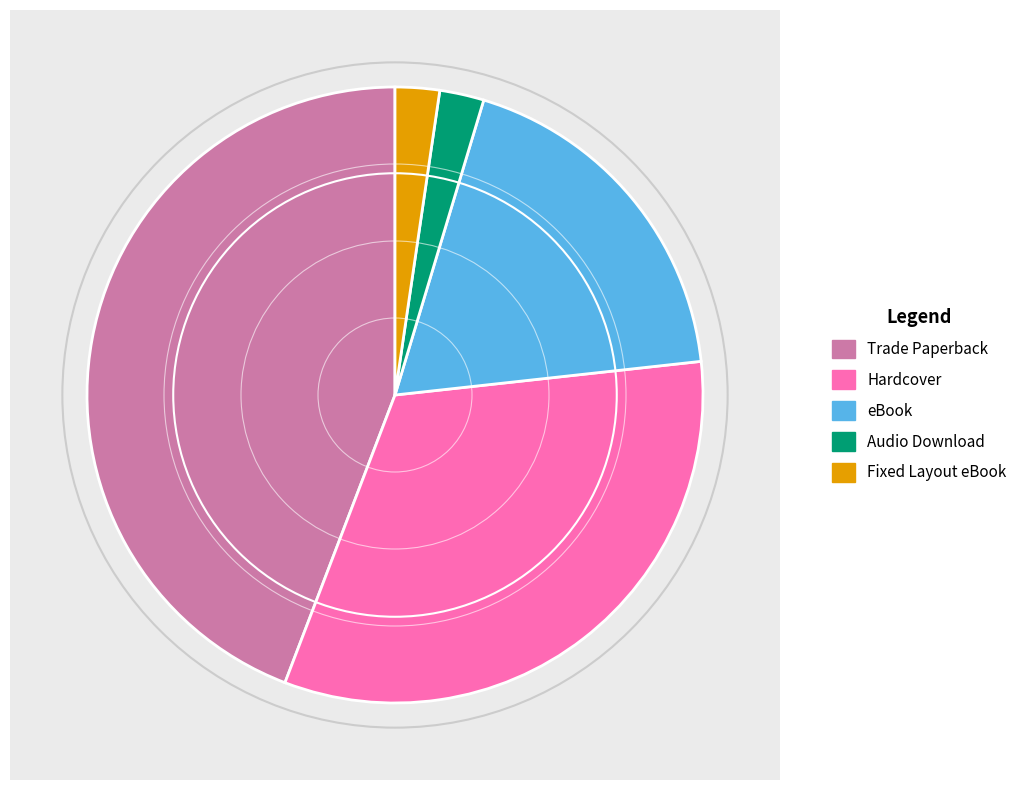

Approximately how many times larger is the value at eBook compared to Trade Paperback?

0.4